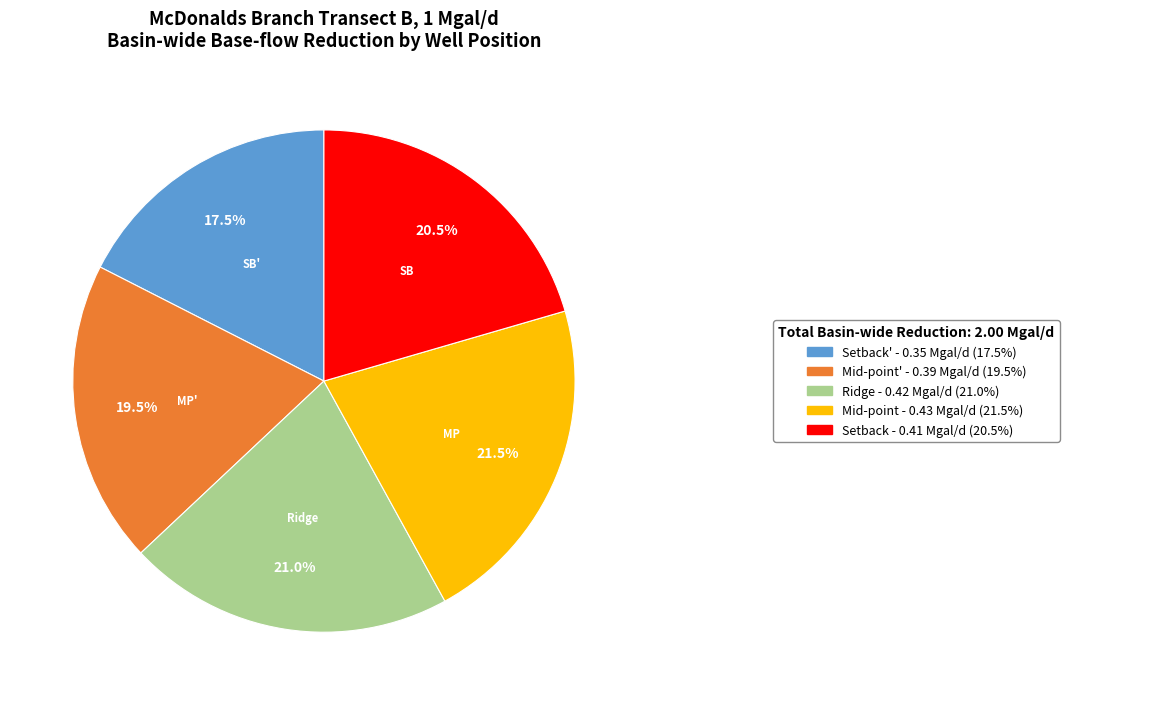

Is there a majority slice in this chart?

No